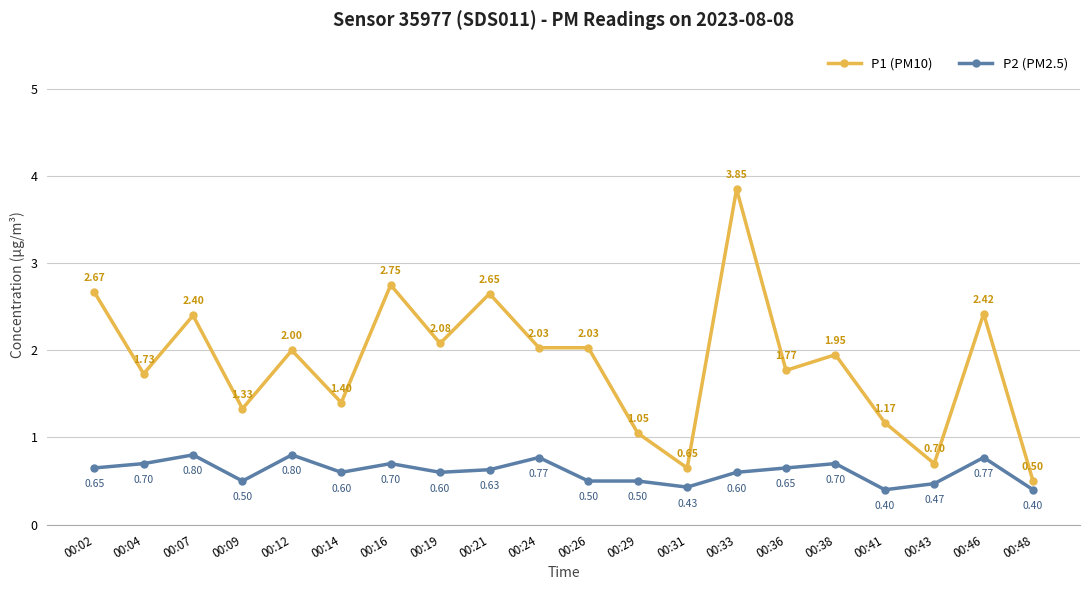

Is this an area chart (filled region under the line)?

No